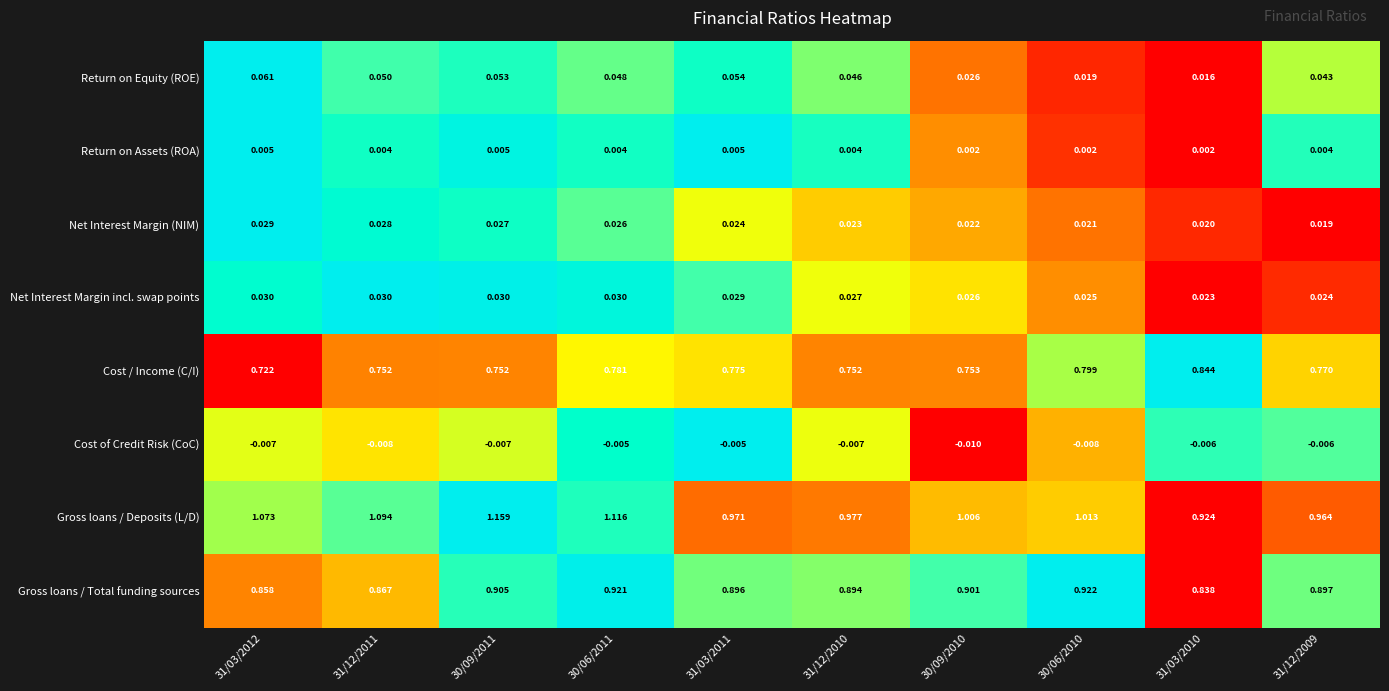

Between 30/06/2011 and 31/03/2010, which series saw the biggest shift?

Gross loans / Deposits (L/D)